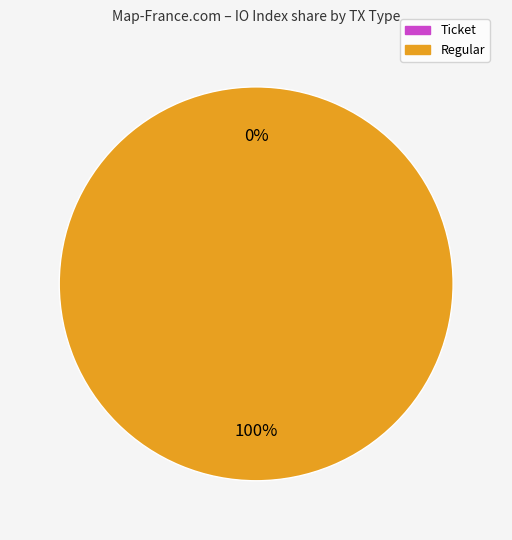

Is it true that Ticket is 1% of the pie?

False